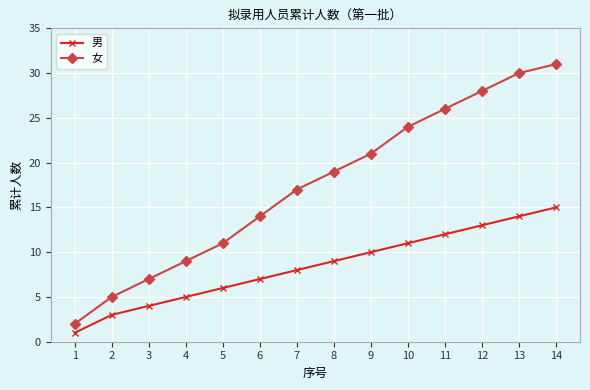

True or false: 男 and 女 cross at least once.

False